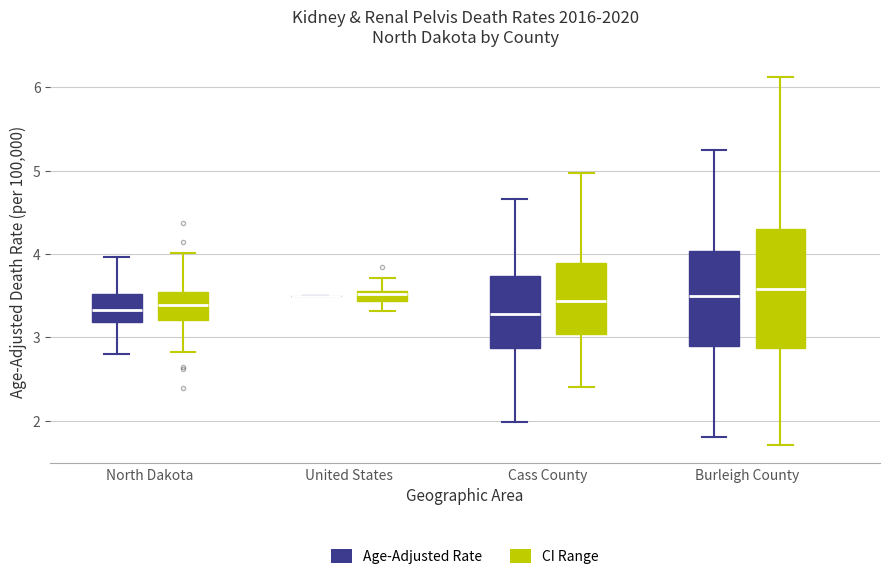

Which box is the tallest, from its lower edge to its upper edge?

Burleigh County (CI Range)